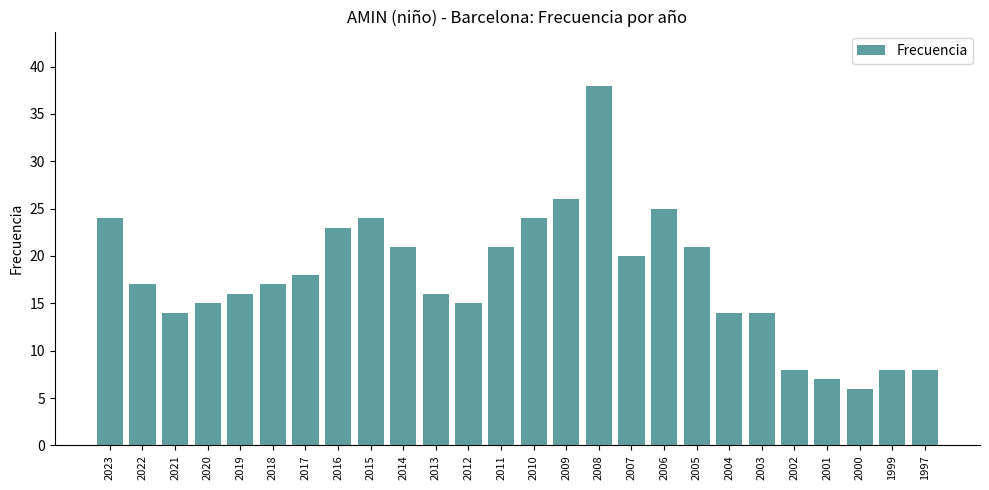

What is the sum of the values at 2009 and 2002?

34